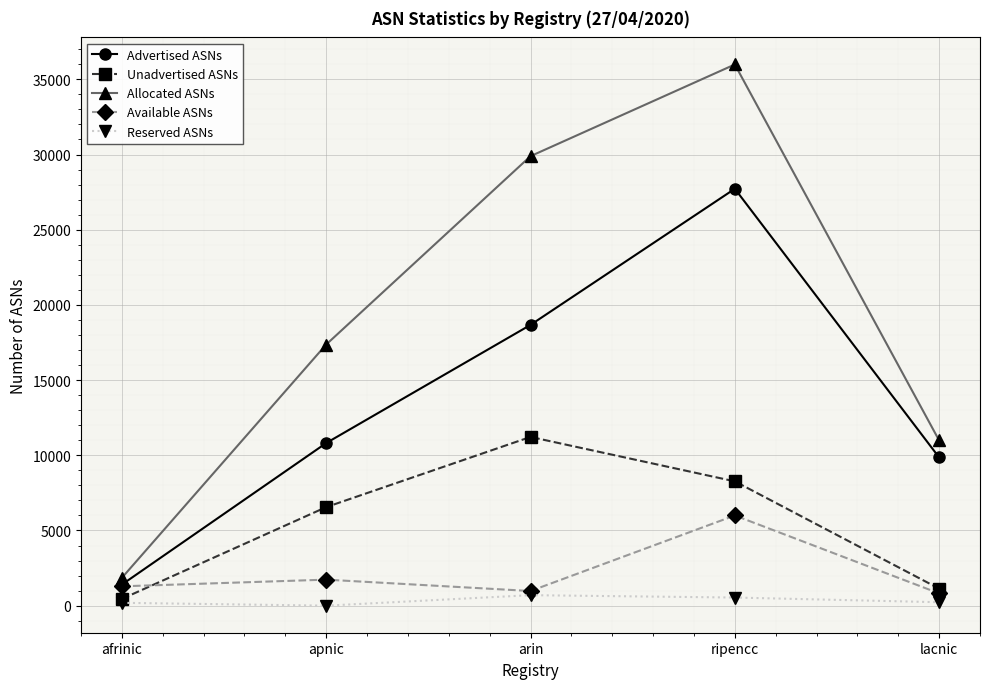

True or false: Allocated ASNs and Available ASNs intersect in this chart.

False